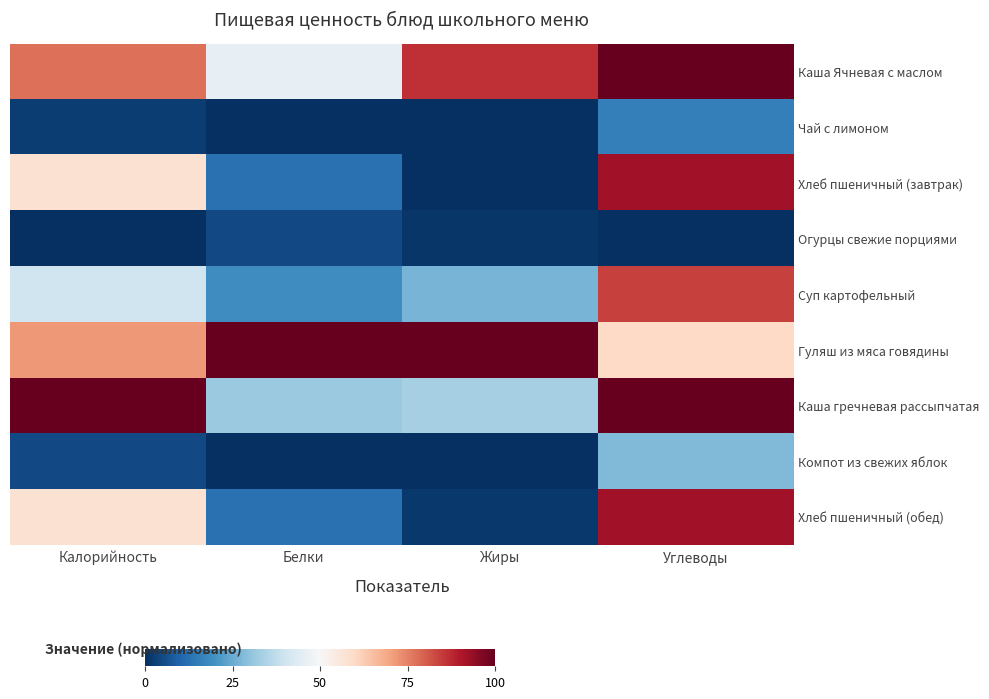

Reading right to left, transcribe all the data shown in this chart.

Каша Ячневая с маслом: Углеводы=100.0	Жиры=86.7	Белки=46.1	Калорийность=77.5
Чай с лимоном: Углеводы=16.0	Жиры=0.0	Белки=0.0	Калорийность=2.6
Хлеб пшеничный (завтрак): Углеводы=92.0	Жиры=0.0	Белки=12.5	Калорийность=57.8
Огурцы свежие порциями: Углеводы=0.0	Жиры=1.3	Белки=5.0	Калорийность=0.0
Суп картофельный: Углеводы=84.0	Жиры=26.7	Белки=18.8	Калорийность=40.1
Гуляш из мяса говядины: Углеводы=60.0	Жиры=100.0	Белки=100.0	Калорийность=71.7
Каша гречневая рассыпчатая: Углеводы=100.0	Жиры=33.3	Белки=31.2	Калорийность=100.0
Компот из свежих яблок: Углеводы=28.0	Жиры=0.0	Белки=0.0	Калорийность=5.0
Хлеб пшеничный (обед): Углеводы=92.0	Жиры=1.8	Белки=12.5	Калорийность=57.8